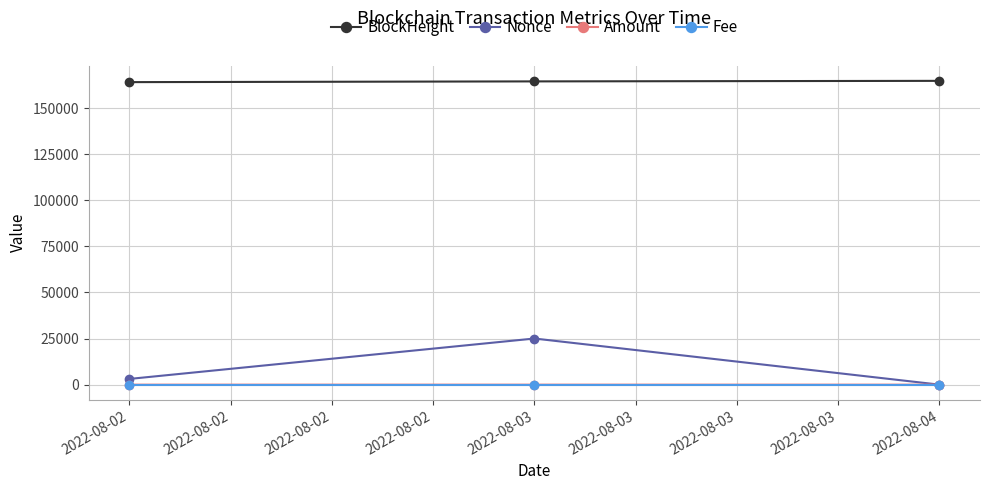

What is the spread (max minus min) of values at 2022-08-02?

164067.0